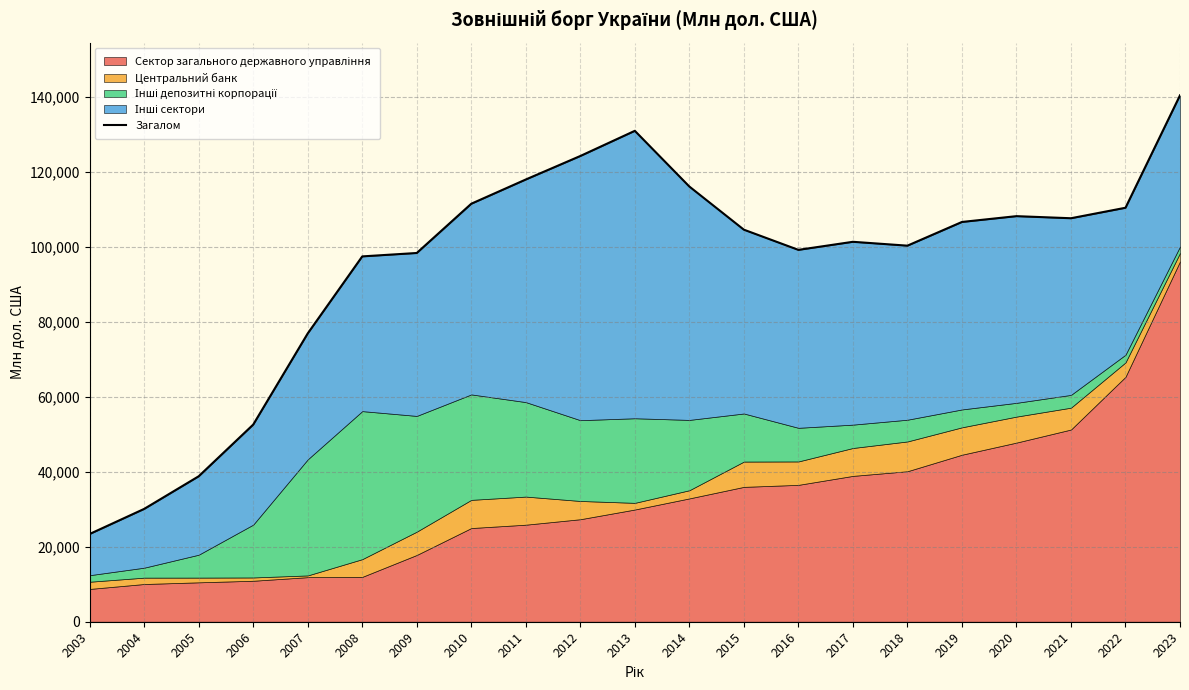

How many values are below 104536?

10